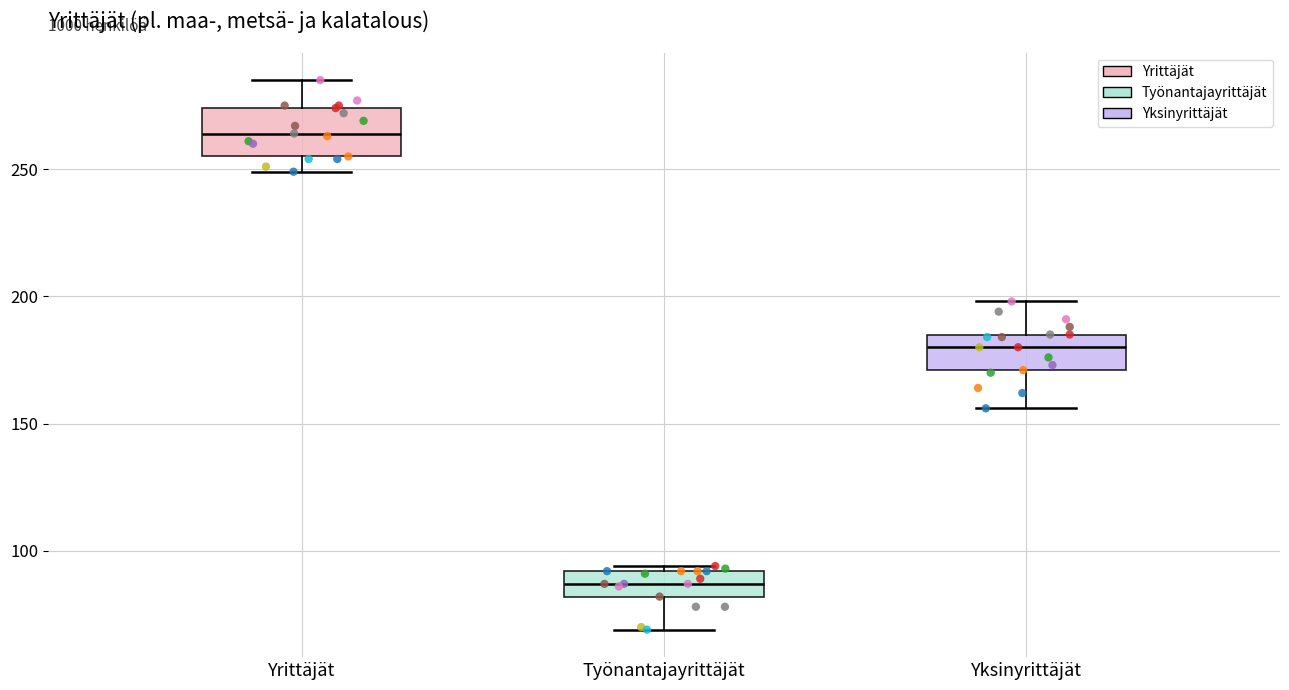

Where is the lower edge of the box for Yrittäjät on the y-axis? The values are not printed on the chart, so give them approximately, as read against the axis.

255